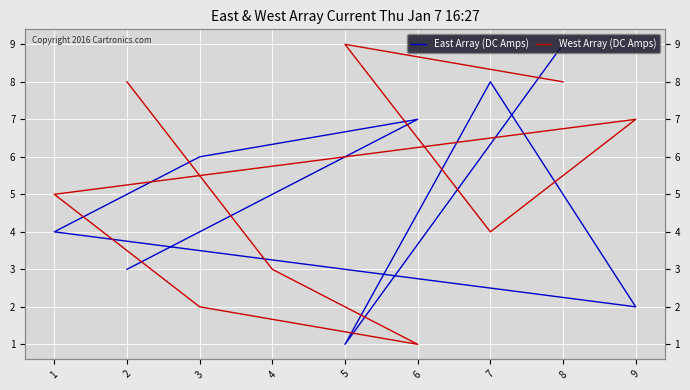

Between 1 and 4, which series saw the biggest shift?

West Array (DC Amps)